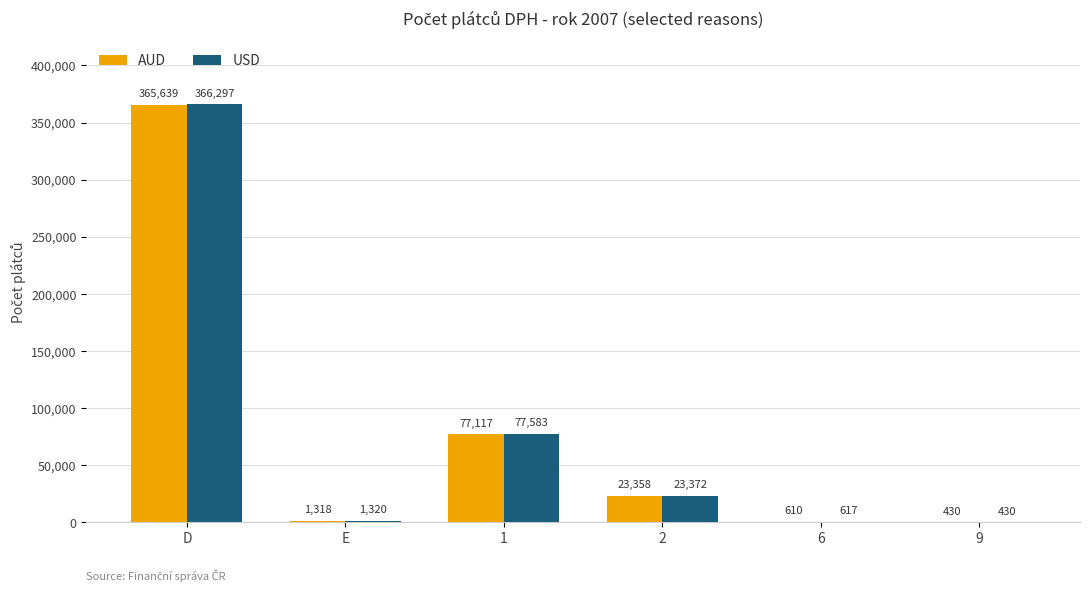

What is the approximate value of AUD at 6, to the nearest 100?

600